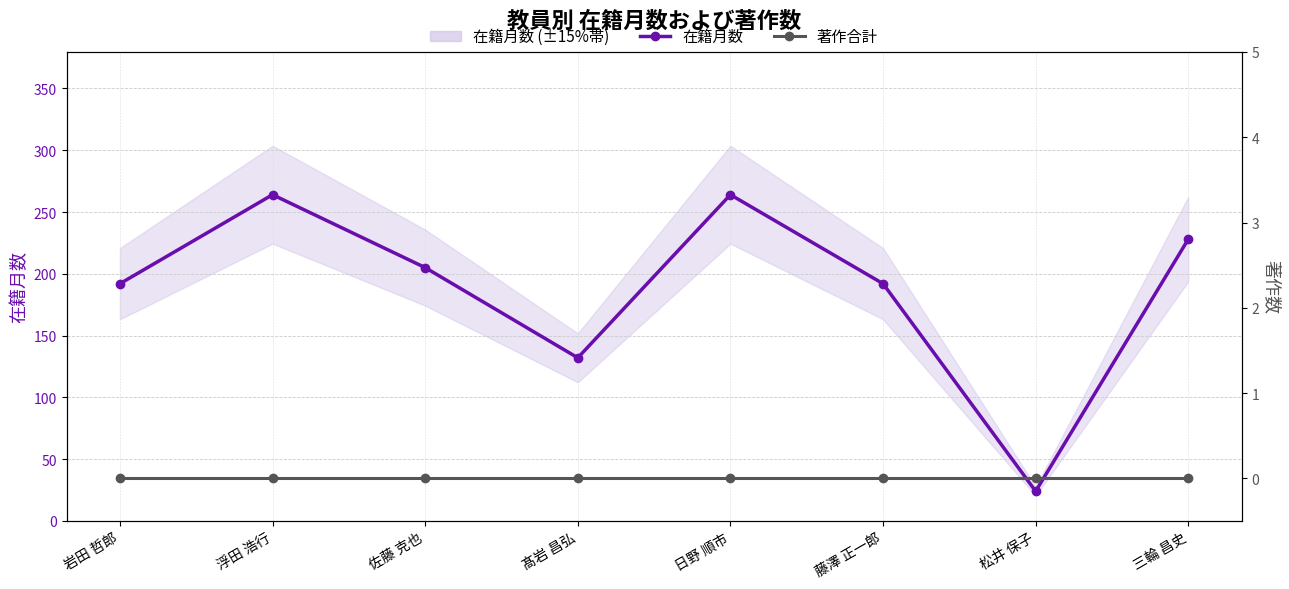

Which category has the lowest value in the 著作合計 series?

岩田 哲郎